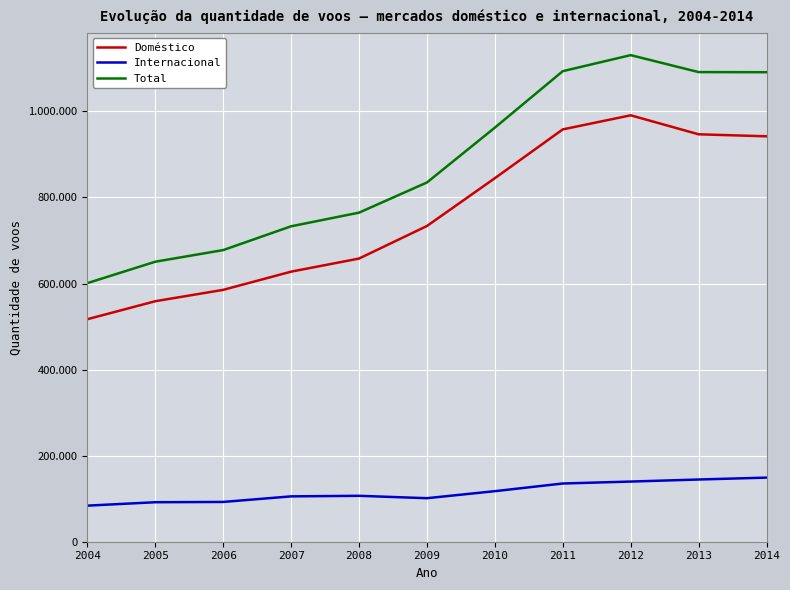

Which category has the highest value across all series?

2012